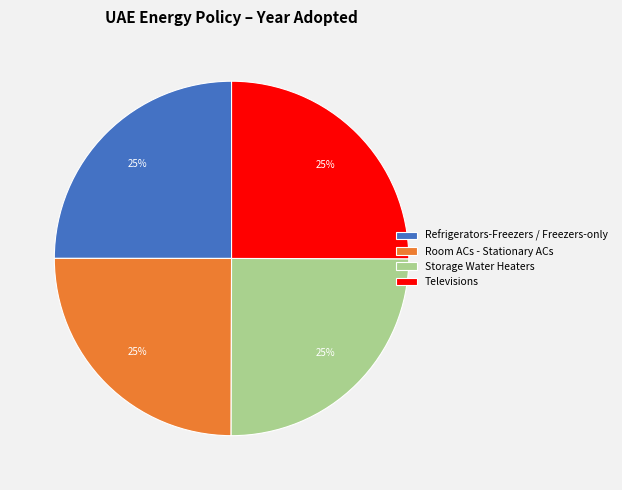

True or false: Room ACs - Stationary ACs accounts for 34% of the total.

False